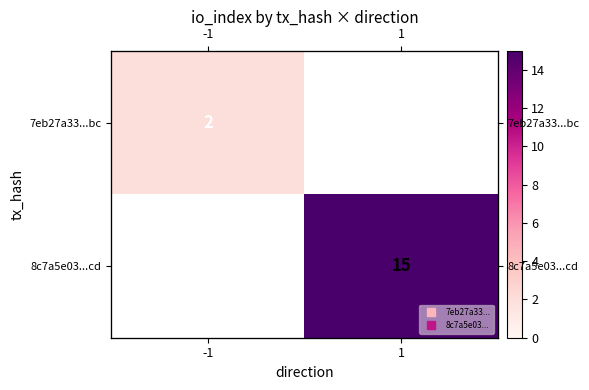

At how many categories does at least one series exceed 14?

1